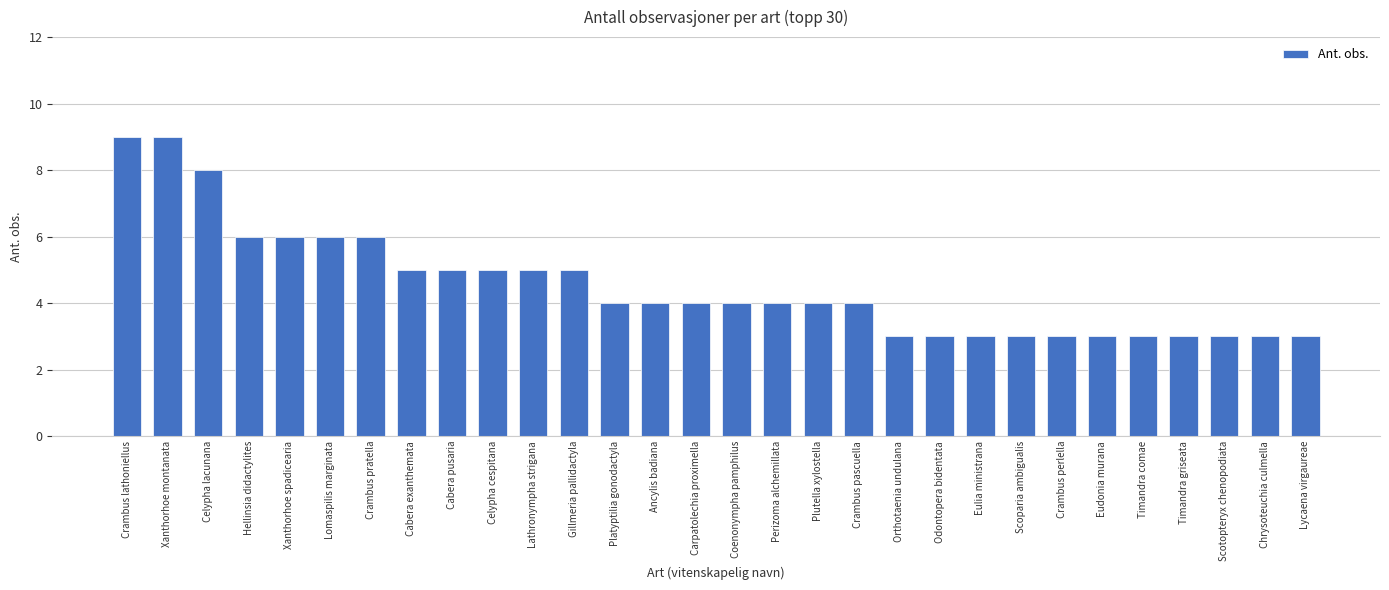

Are the bars horizontal?

No